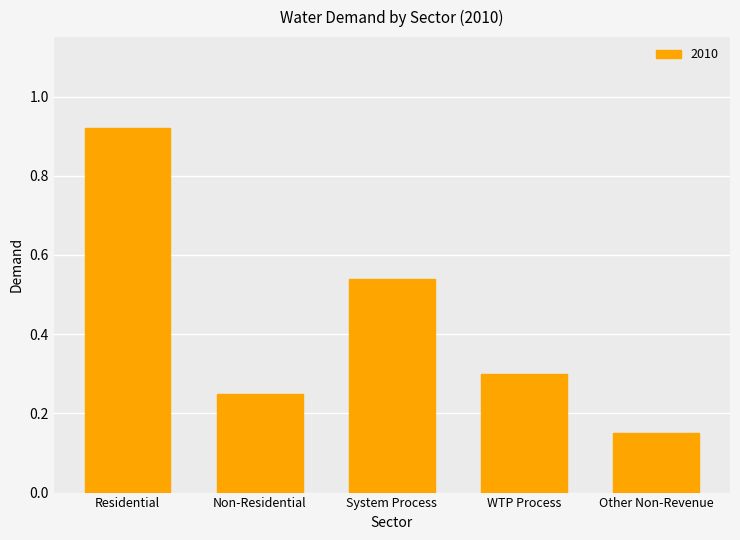

At which category does the chart reach its minimum across all series?

Other Non-Revenue